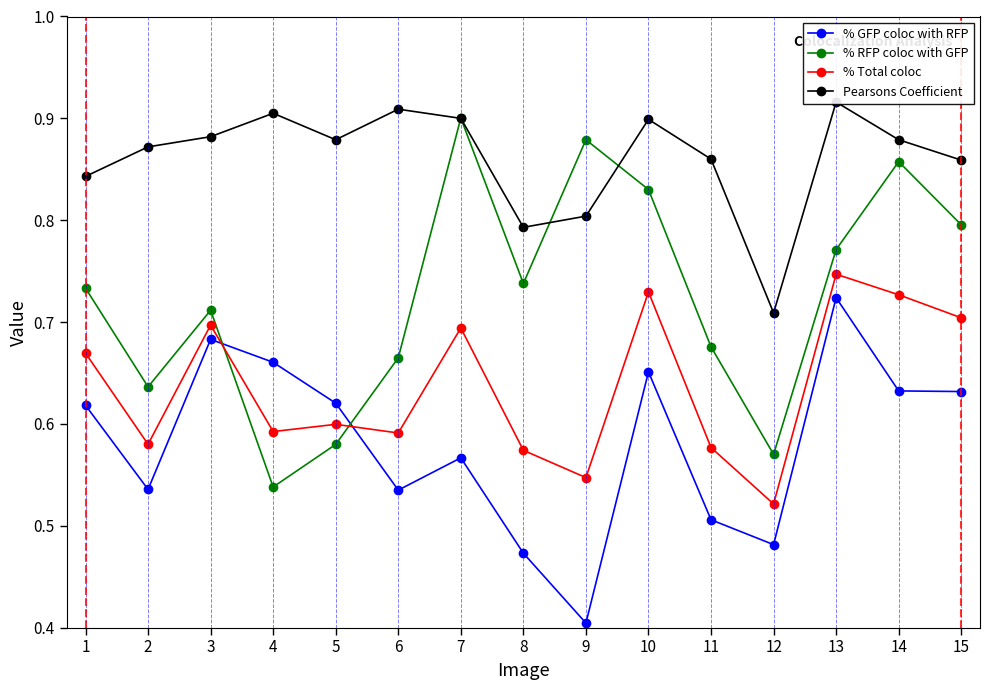

Which series has the widest spread of values?

% RFP coloc with GFP